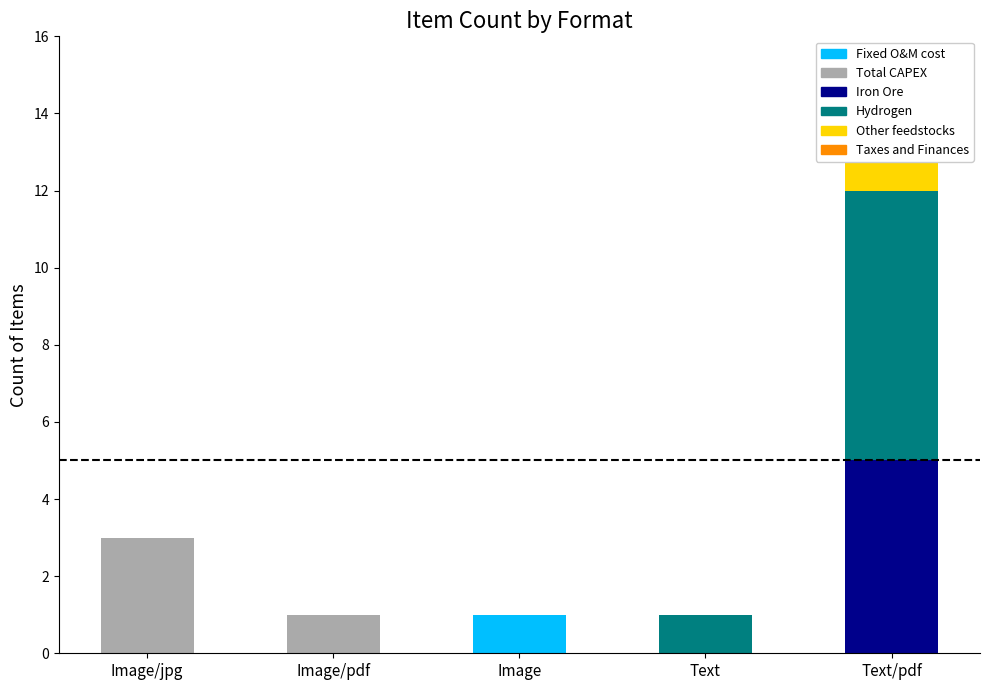

What are all the series names shown in the legend?

Fixed O&M cost, Total CAPEX, Iron Ore, Hydrogen, Other feedstocks, Taxes and Finances